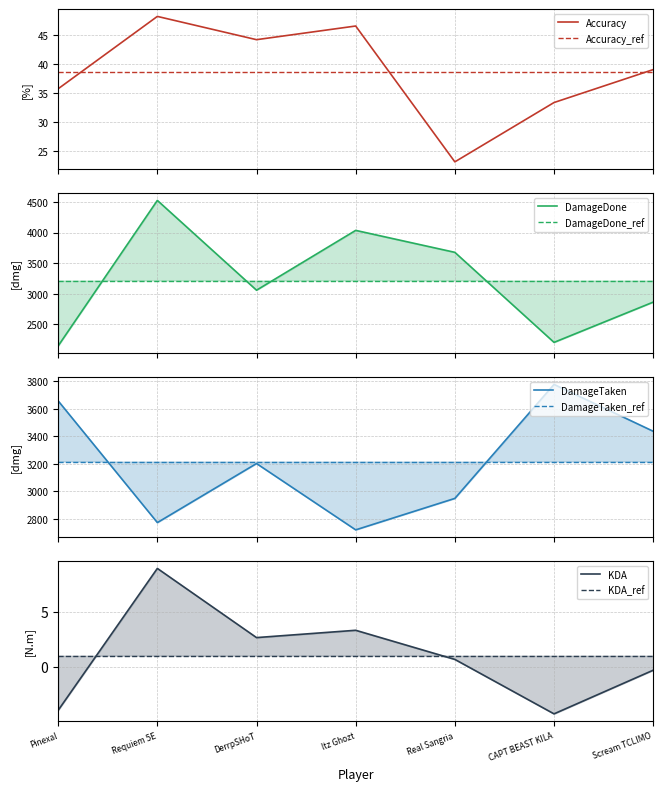

True or false: DamageDone and Accuracy cross at least once.

False